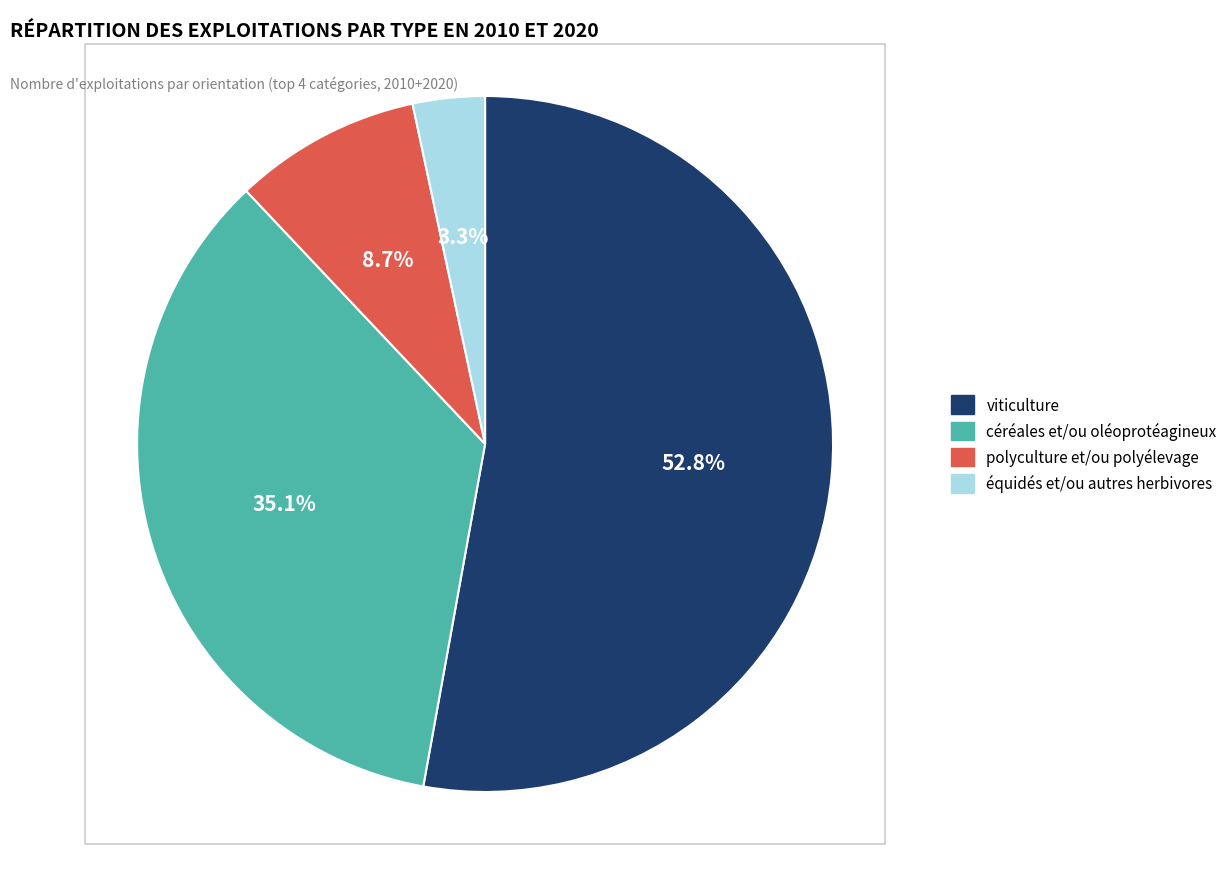

Is the sum of 5 and 8 greater than half?

No